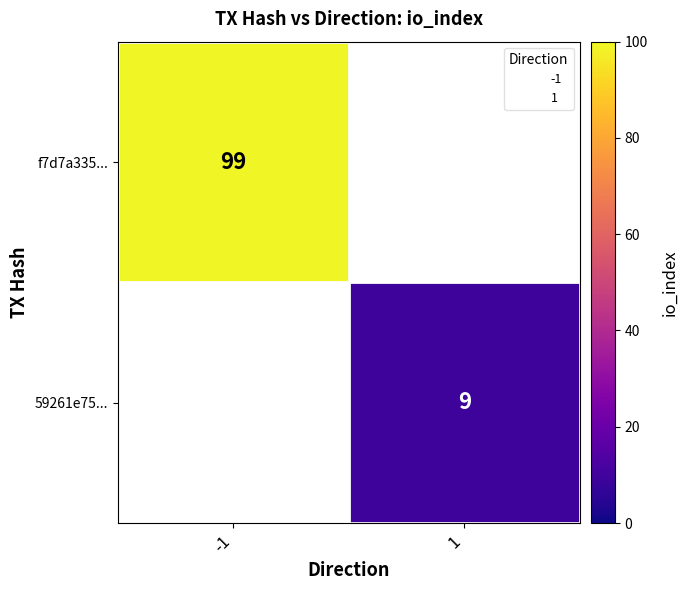

What is the minimum value shown in the chart?

9.0